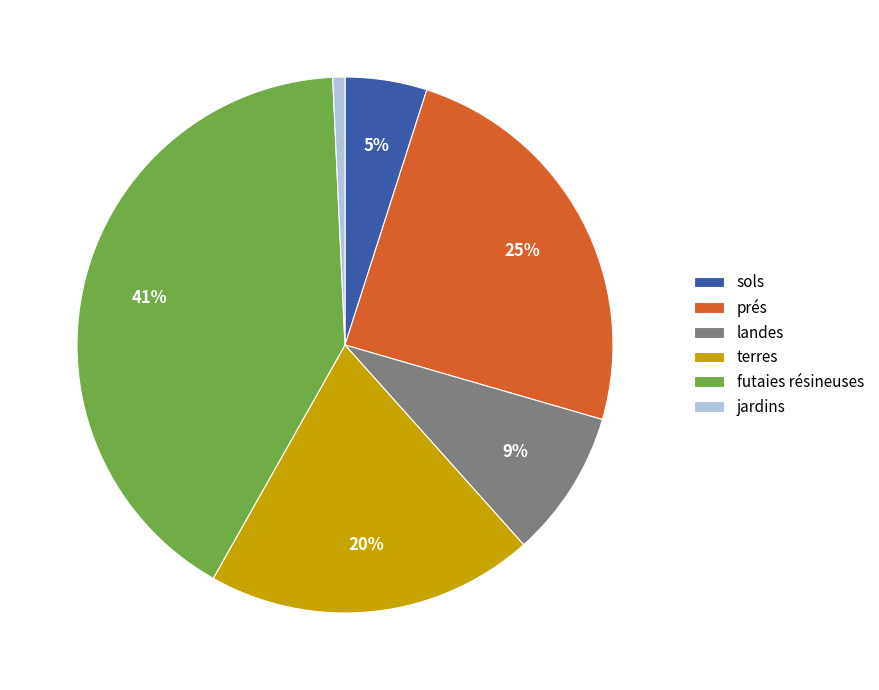

The prés slice represents 25% of the pie. True or false?

True